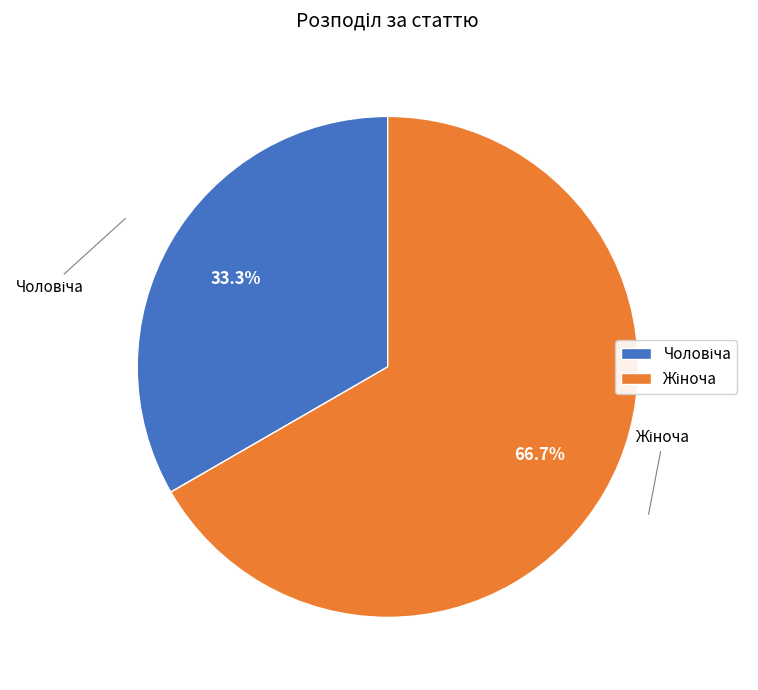

Does any single category account for the majority?

Yes